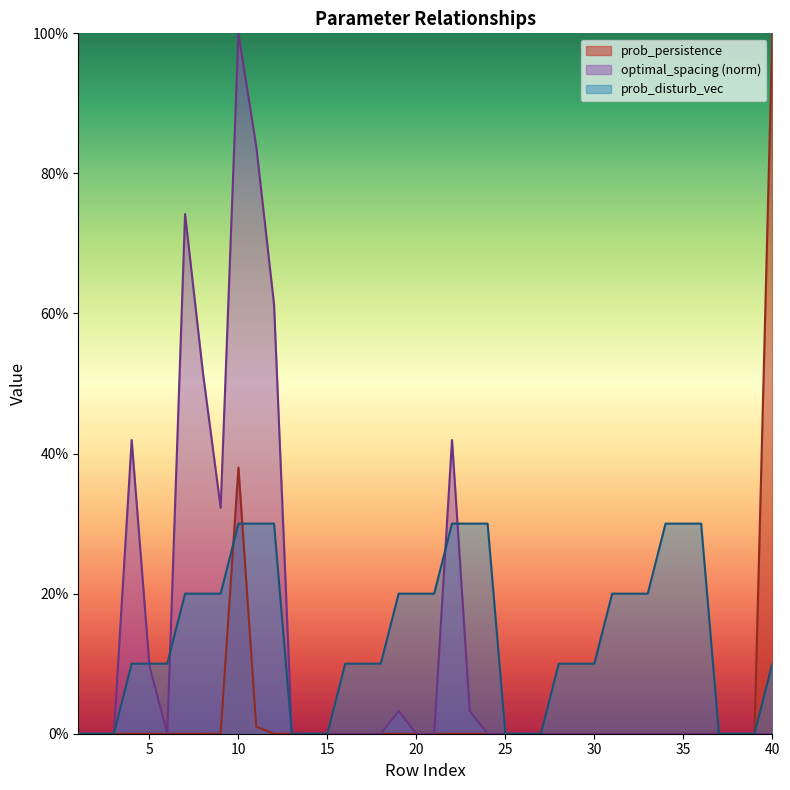

The optimal_spacing series shows -0.5 at 31. True or false?

False